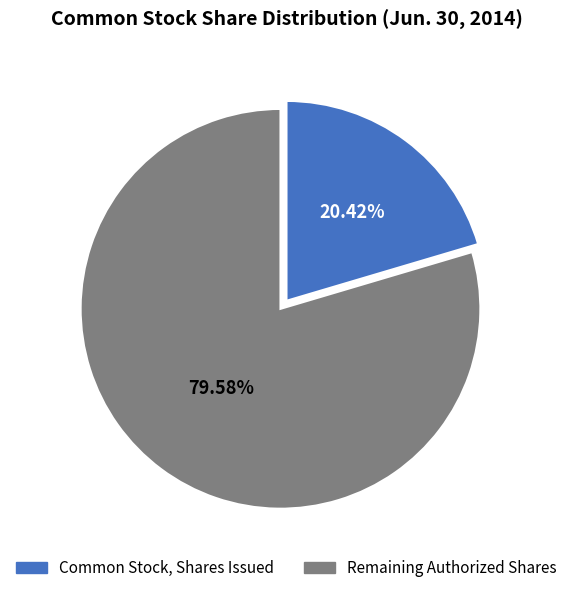

How many segments does this pie chart have?

2